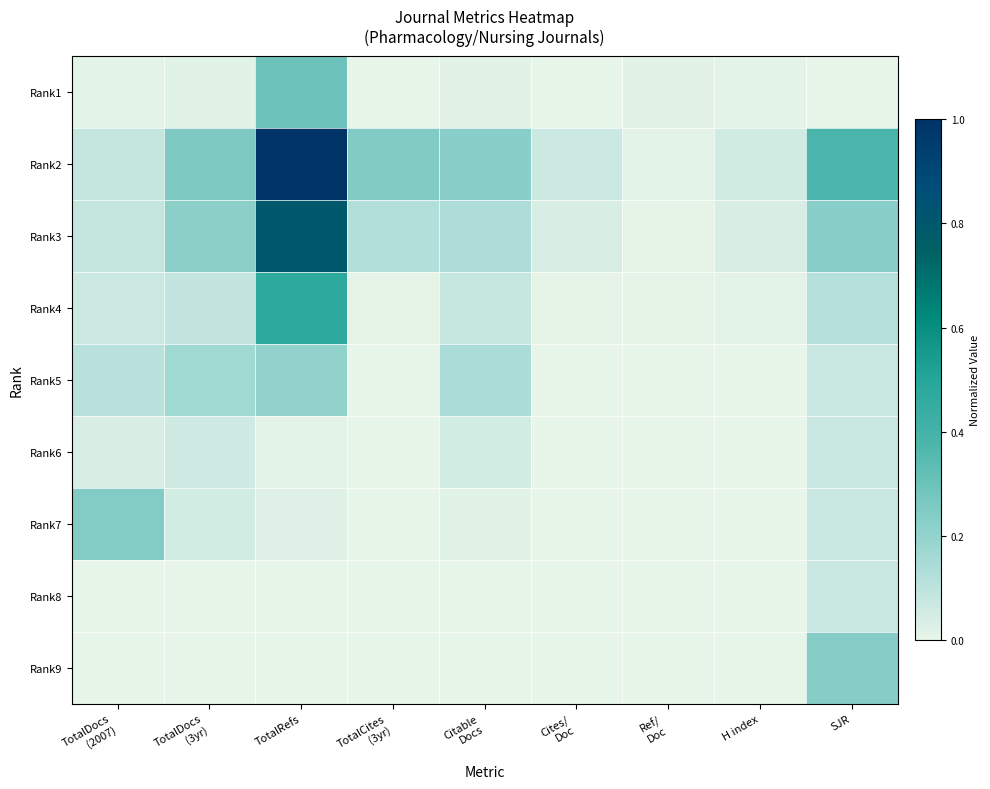

Between Citable
Docs and Ref/
Doc, which is larger?

Ref/
Doc